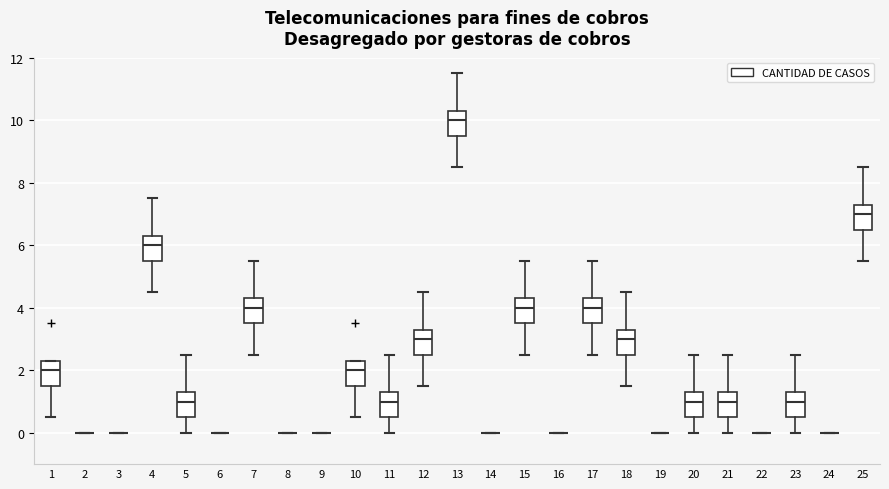

Where does the median line of the box at x = 1 sit on the y-axis? The values are not printed on the chart, so give them approximately, as read against the axis.

2.0